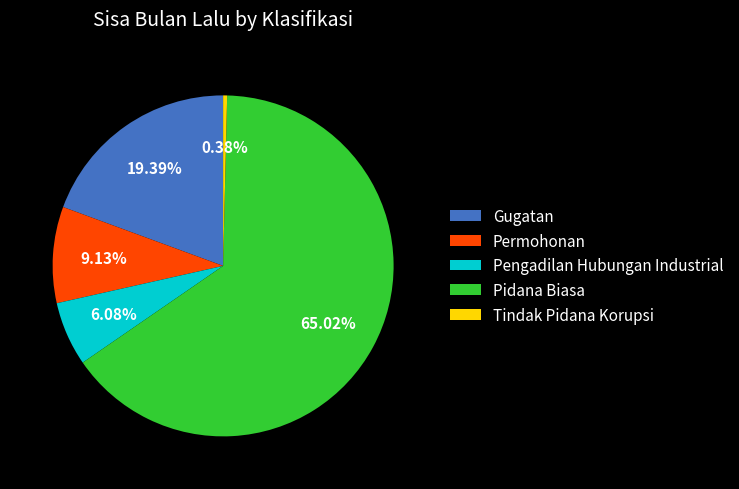

Is Pidana Biasa the majority of the pie?

Yes